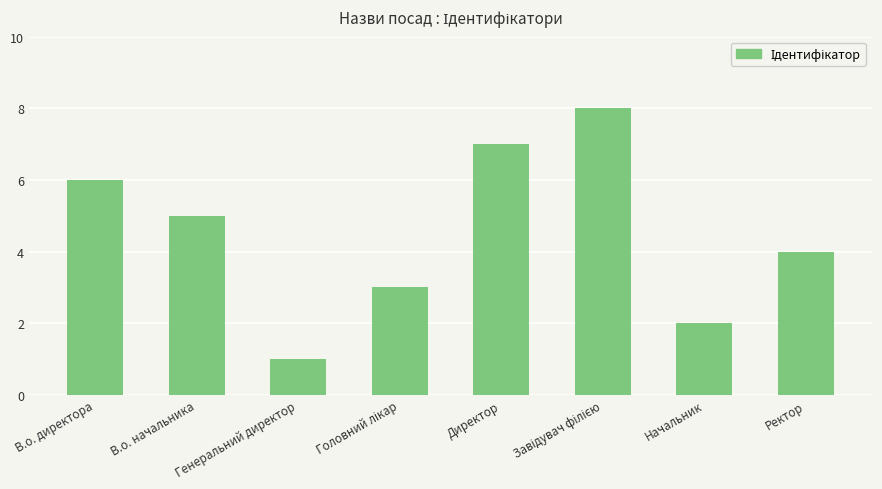

How many values are below 5?

4